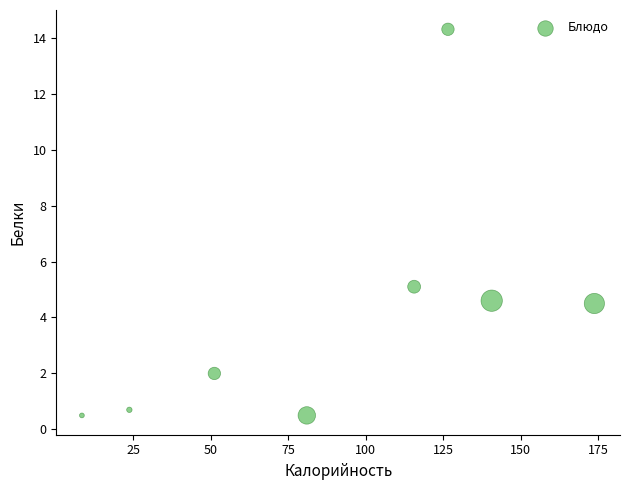

What is the average X value?

90.1